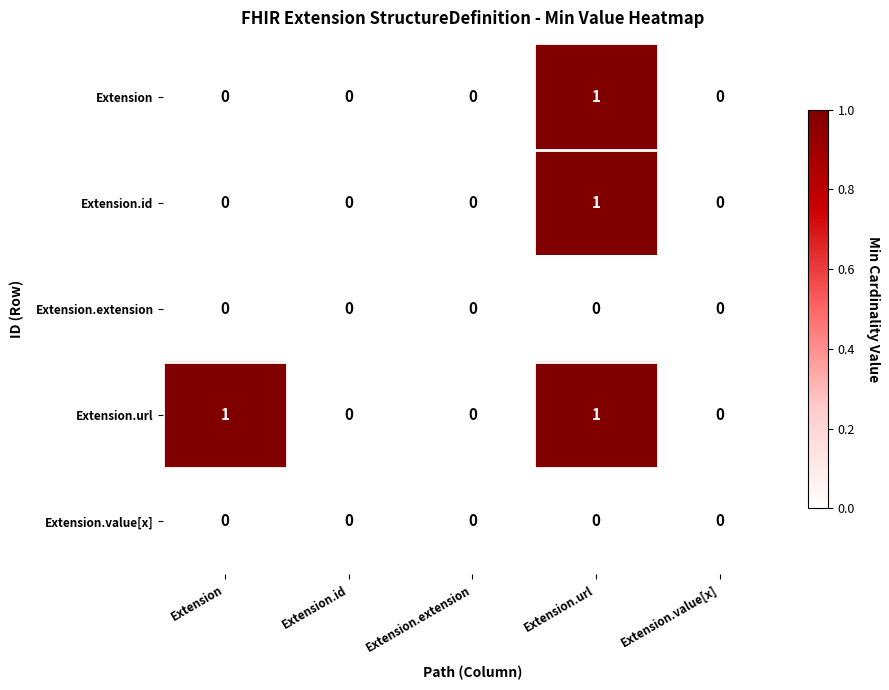

The value of Extension.url at Extension.url is 1. True or false?

True